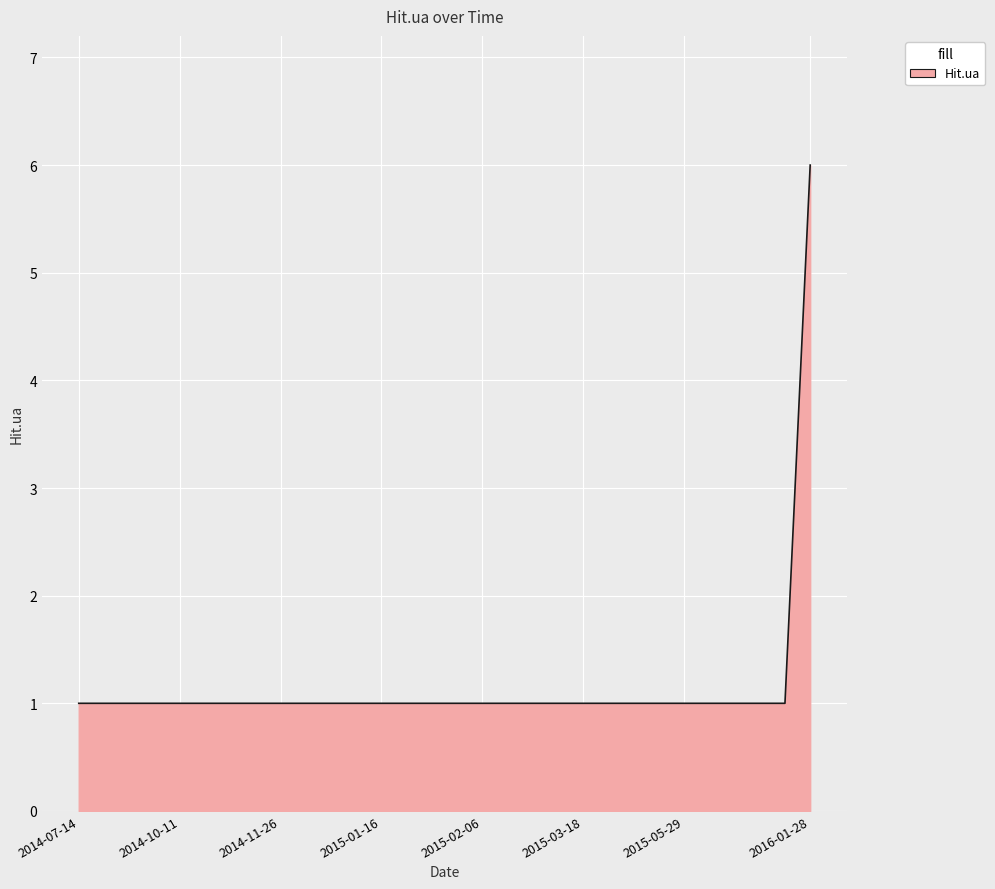

Reading left to right, list all the values displayed in this chart.

1	1	1	1	1	1	1	1	1	1	1	1	1	1	1	1	1	1	1	1	1	1	1	1	1	1	1	1	1	6